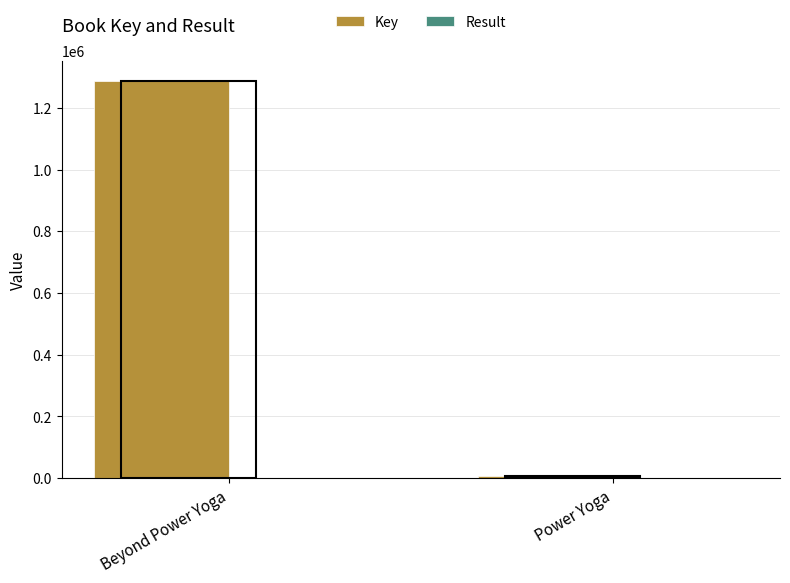

Where is Key nearest to the value 646754?

Power Yoga